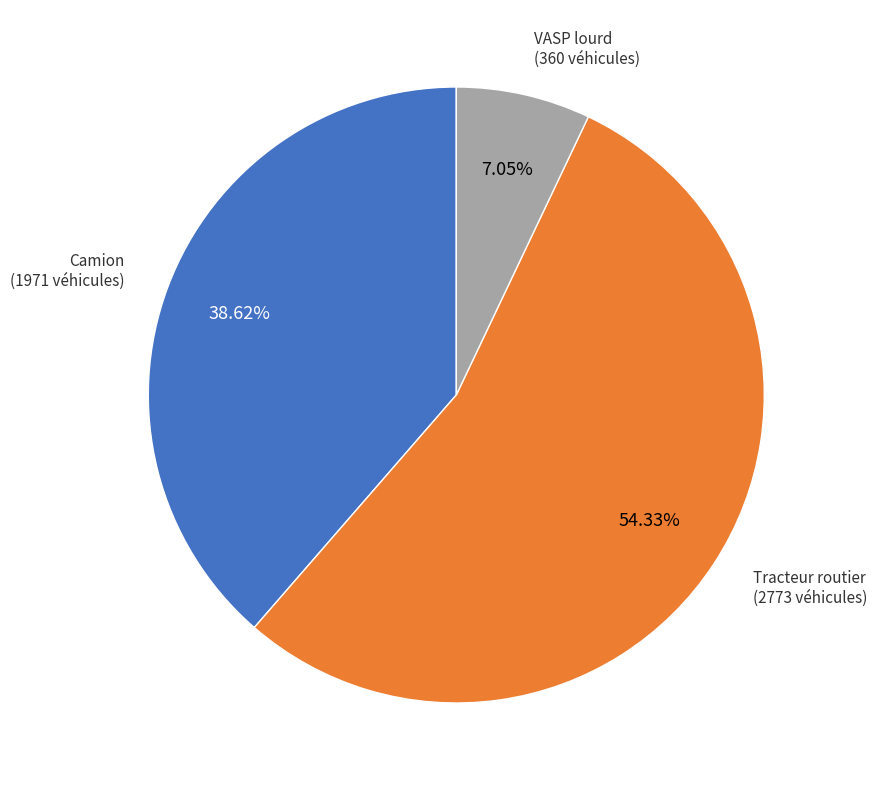

How many slices are in this pie chart?

3